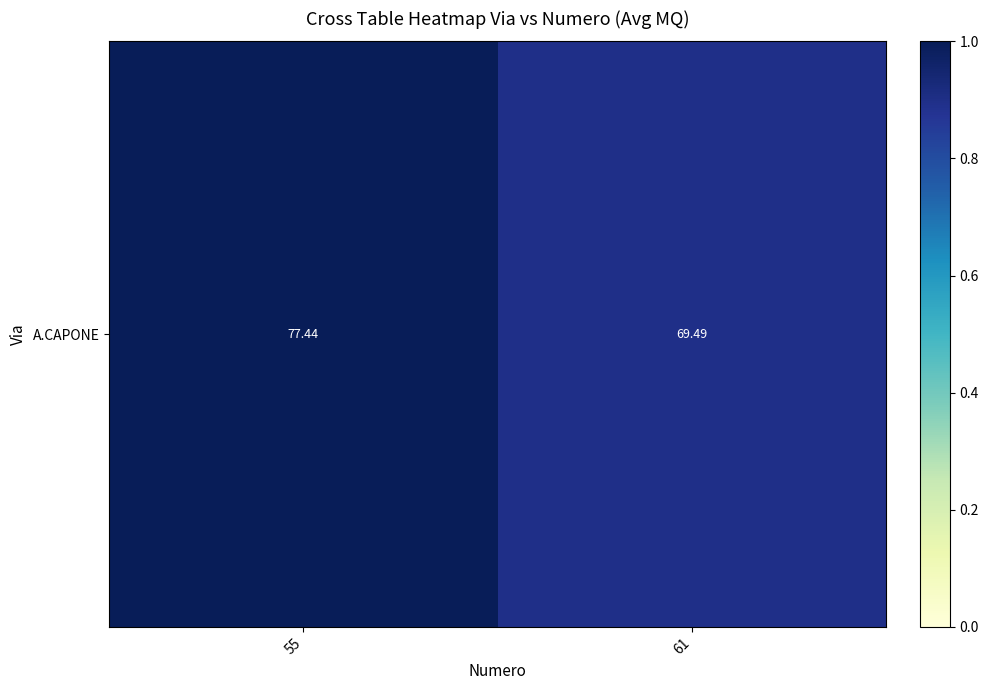

Is it true that the value at 61 is 0.4?

False